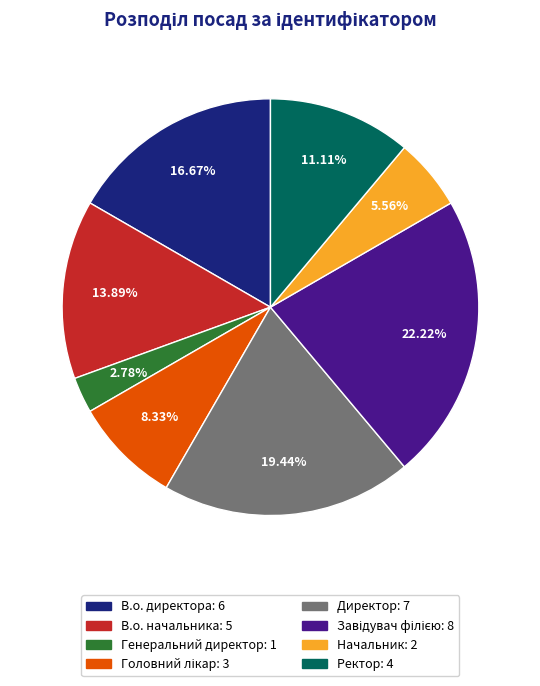

How much of the chart is everything except Директор?

80.6%